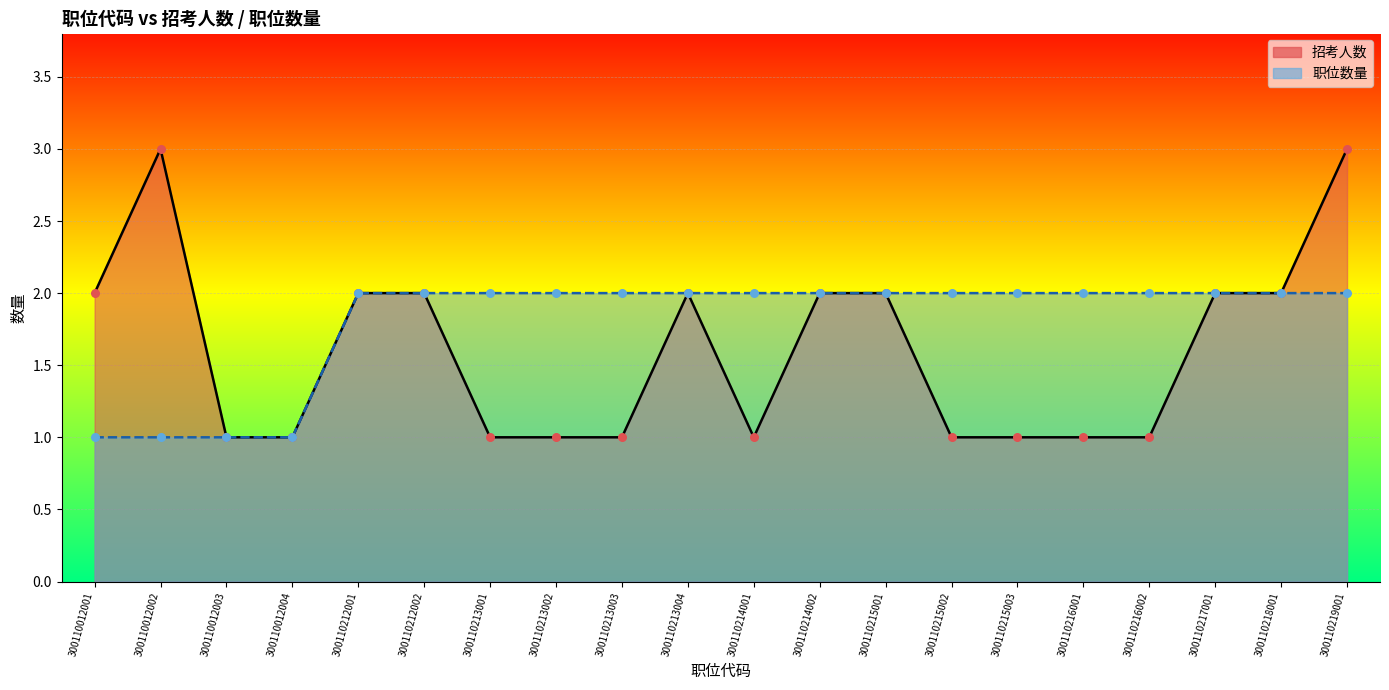

Which series contains the lowest Y value?

招考人数